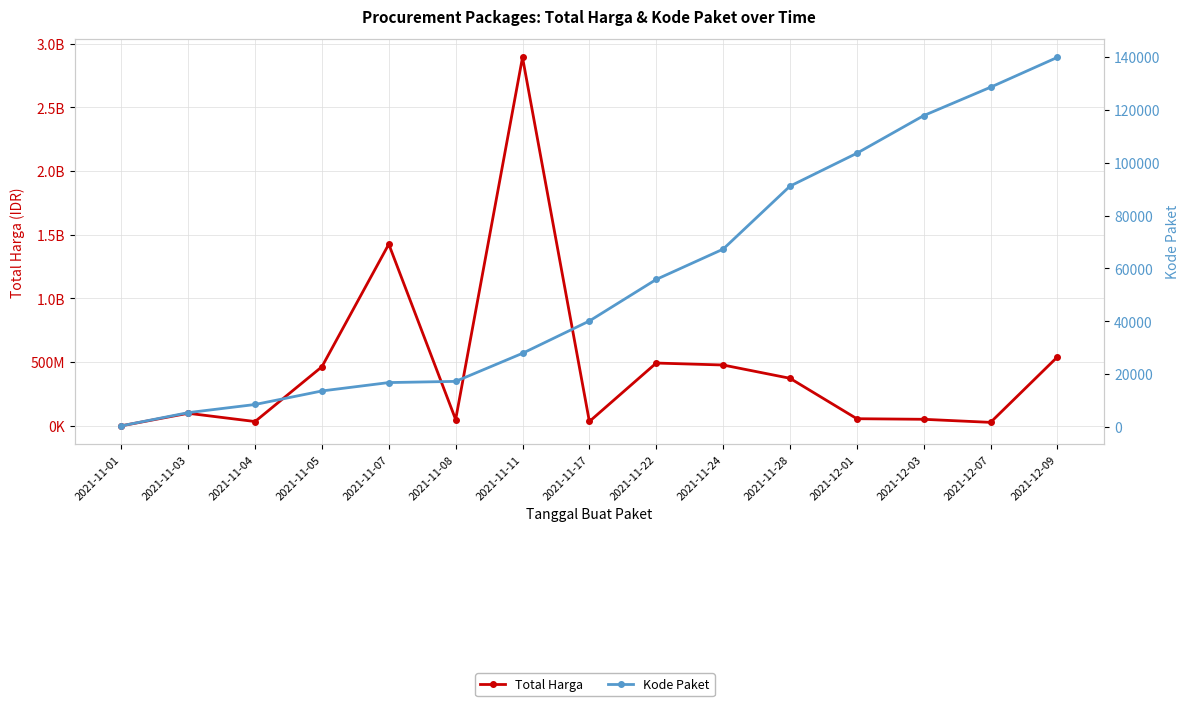

True or false: Kode Paket has more than 1 points higher than both neighbors.

False